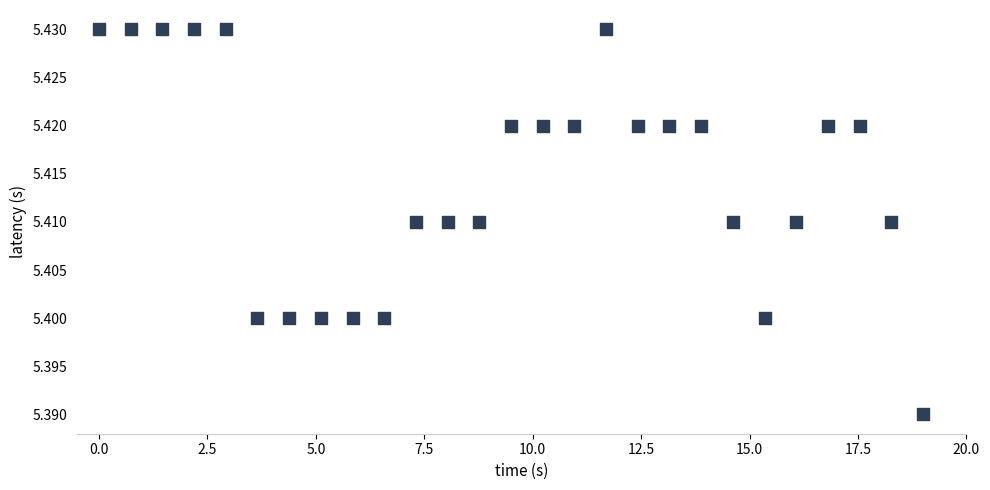

What is the range of X values (max minus min)?

19.0